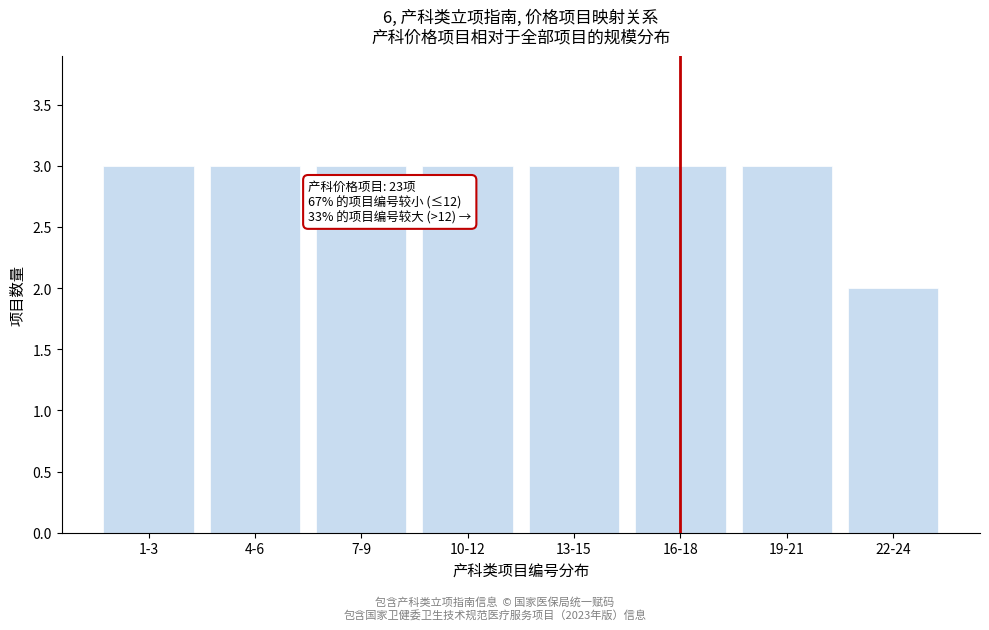

Reading left to right, transcribe all the data shown in this chart.

1-3=3	4-6=3	7-9=3	10-12=3	13-15=3	16-18=3	19-21=3	22-24=2